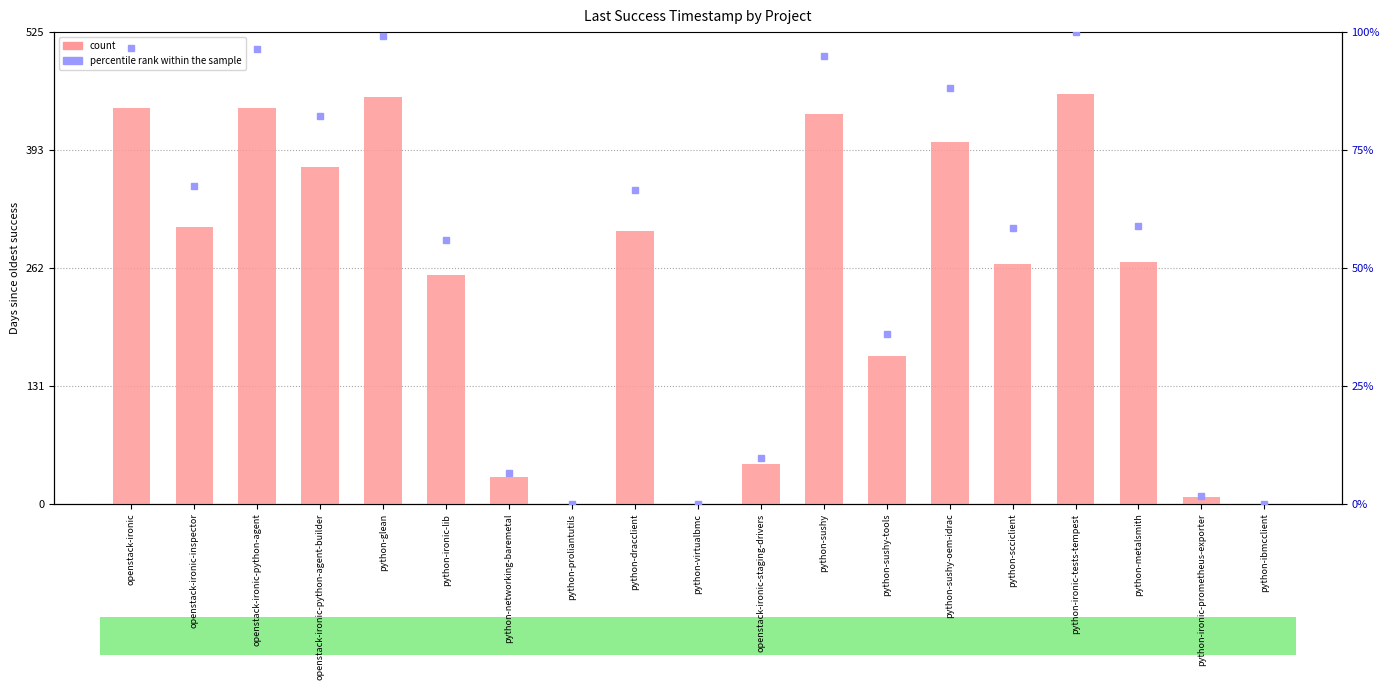

Is the value of percentile rank within the sample at openstack-ironic-staging-drivers greater than the value of count at python-networking-baremetal?

No